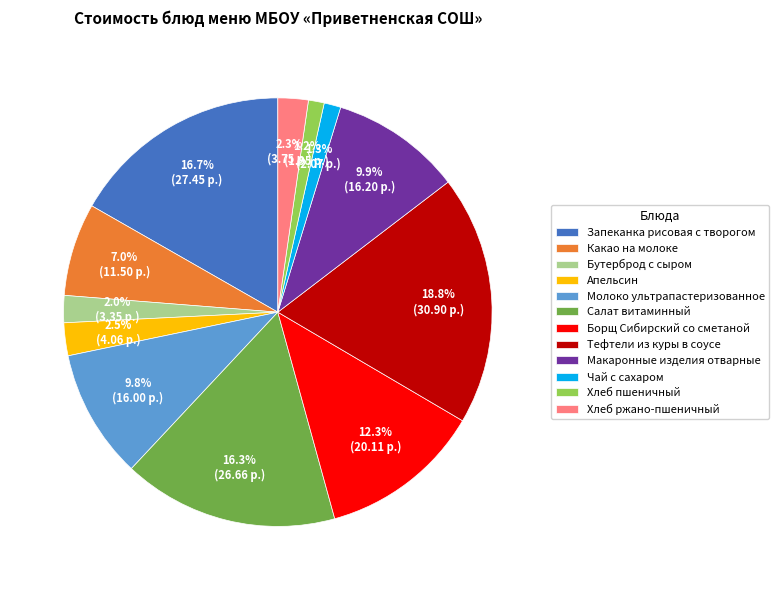

What portion of the pie excludes Хлеб ржано-пшеничный?

97.7%